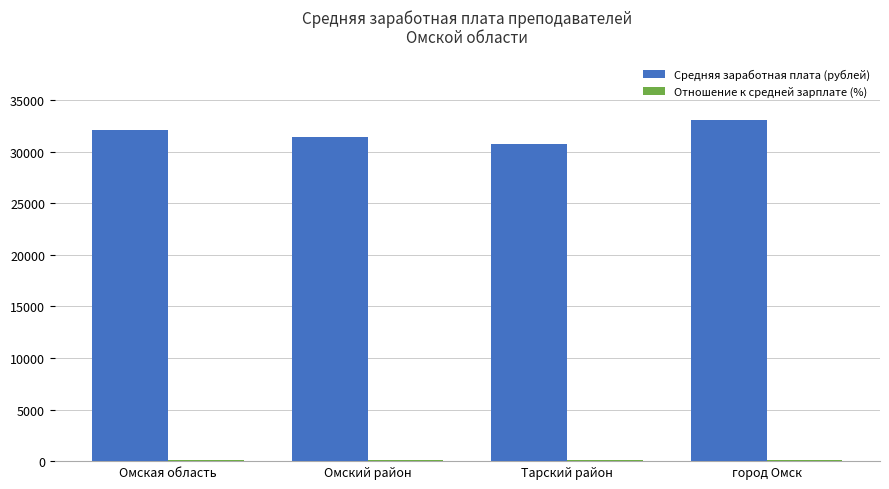

At which category is the sum across all series the highest?

город Омск